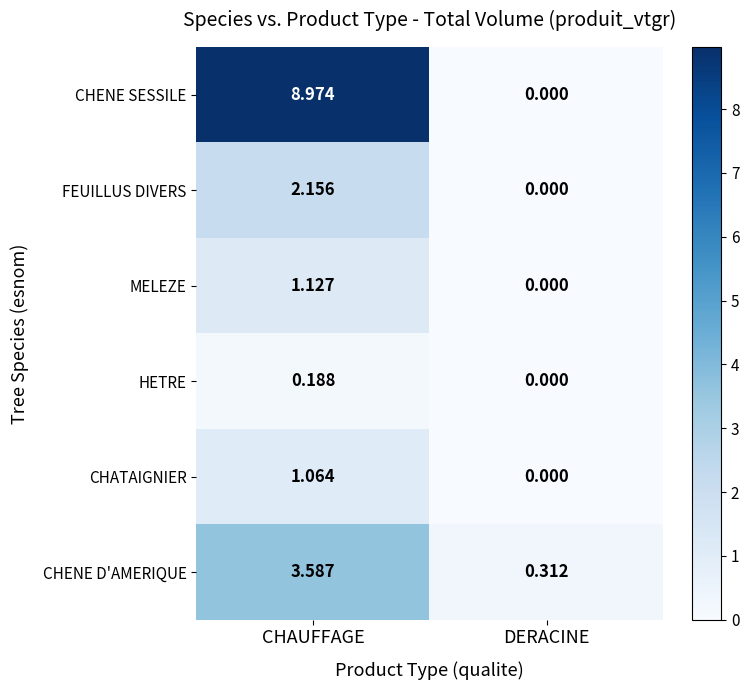

At which category is the sum across all series the highest?

CHAUFFAGE